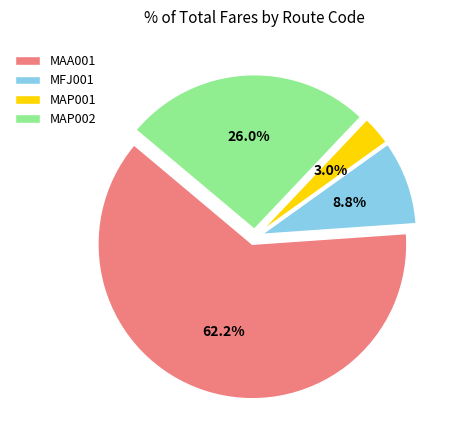

Which has a higher value, MAP002 or MFJ001?

MAP002